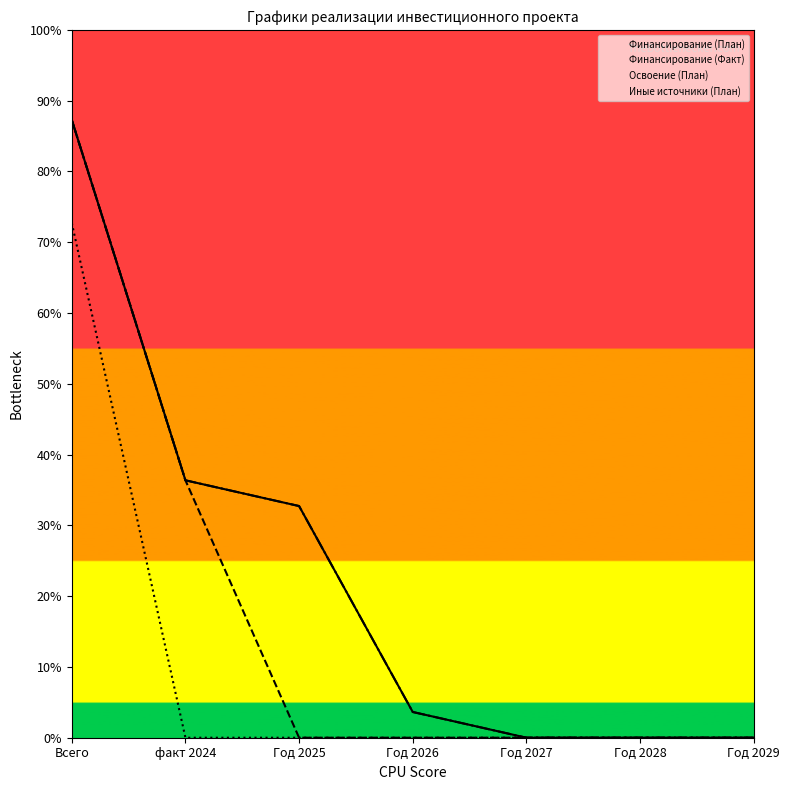

Does the chart display data point markers on the line(s)?

No